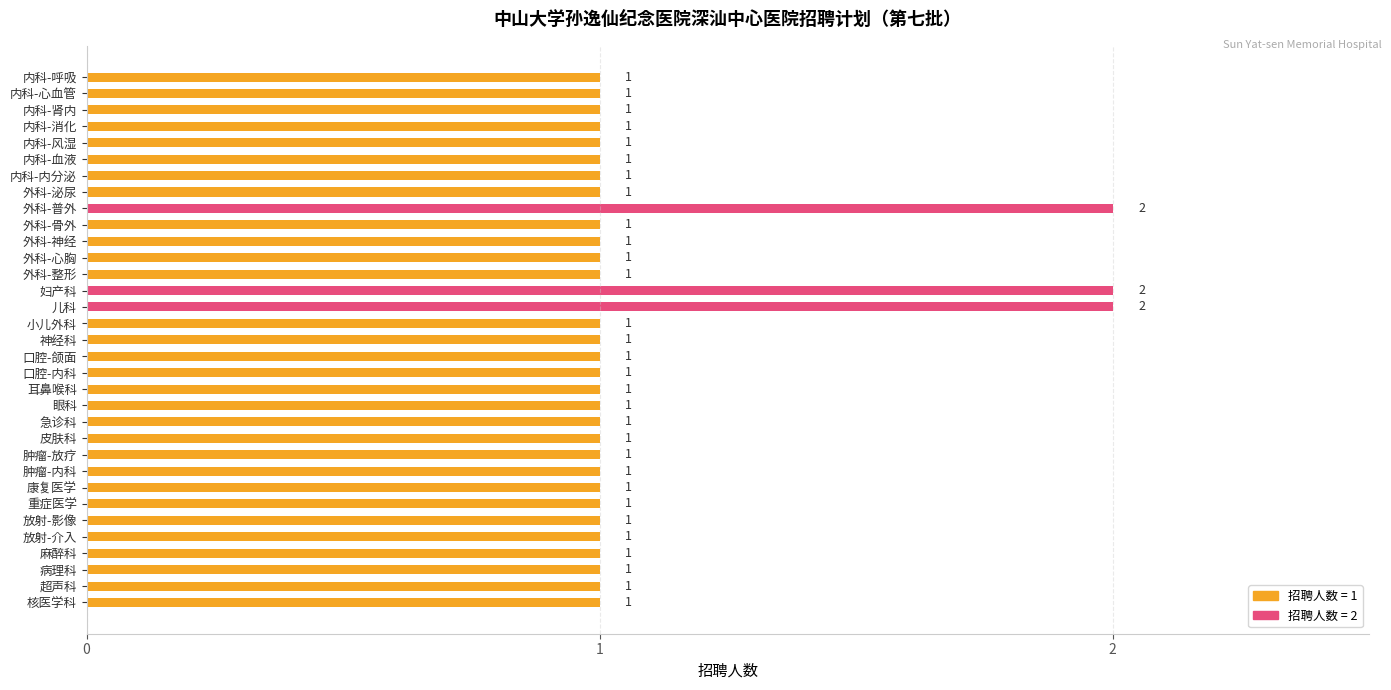

Reading top to bottom, extract all data points from this chart.

1	1	1	1	1	1	1	1	2	1	1	1	1	2	2	1	1	1	1	1	1	1	1	1	1	1	1	1	1	1	1	1	1